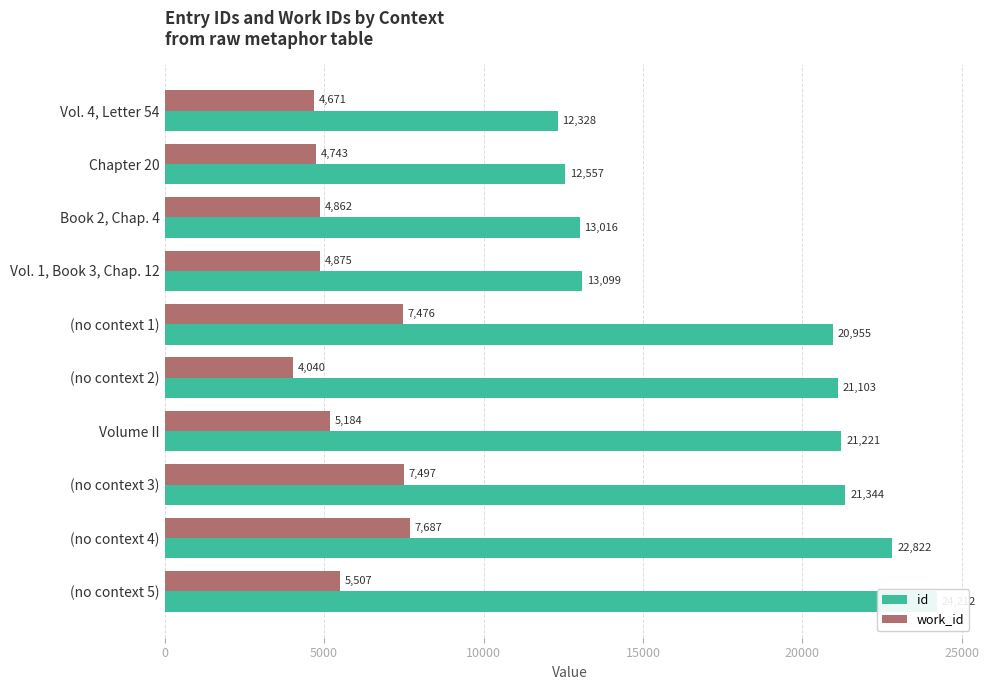

Is the value of id at (no context 1) greater than the value of work_id at Book 2, Chap. 4?

Yes